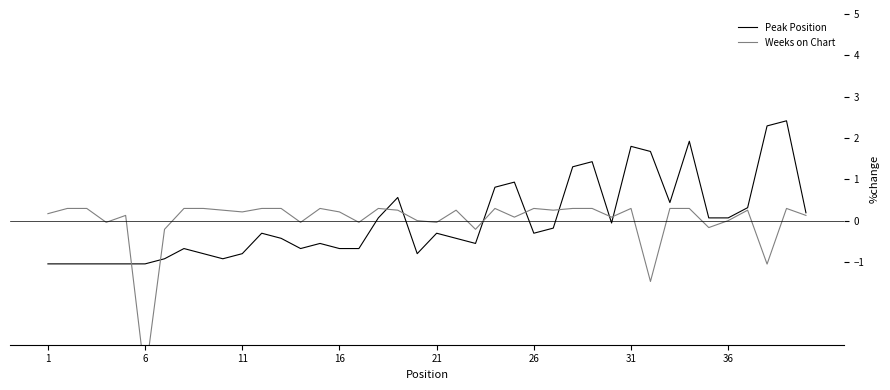

Is it true that Peak Position equals -0.3 at 6?

False